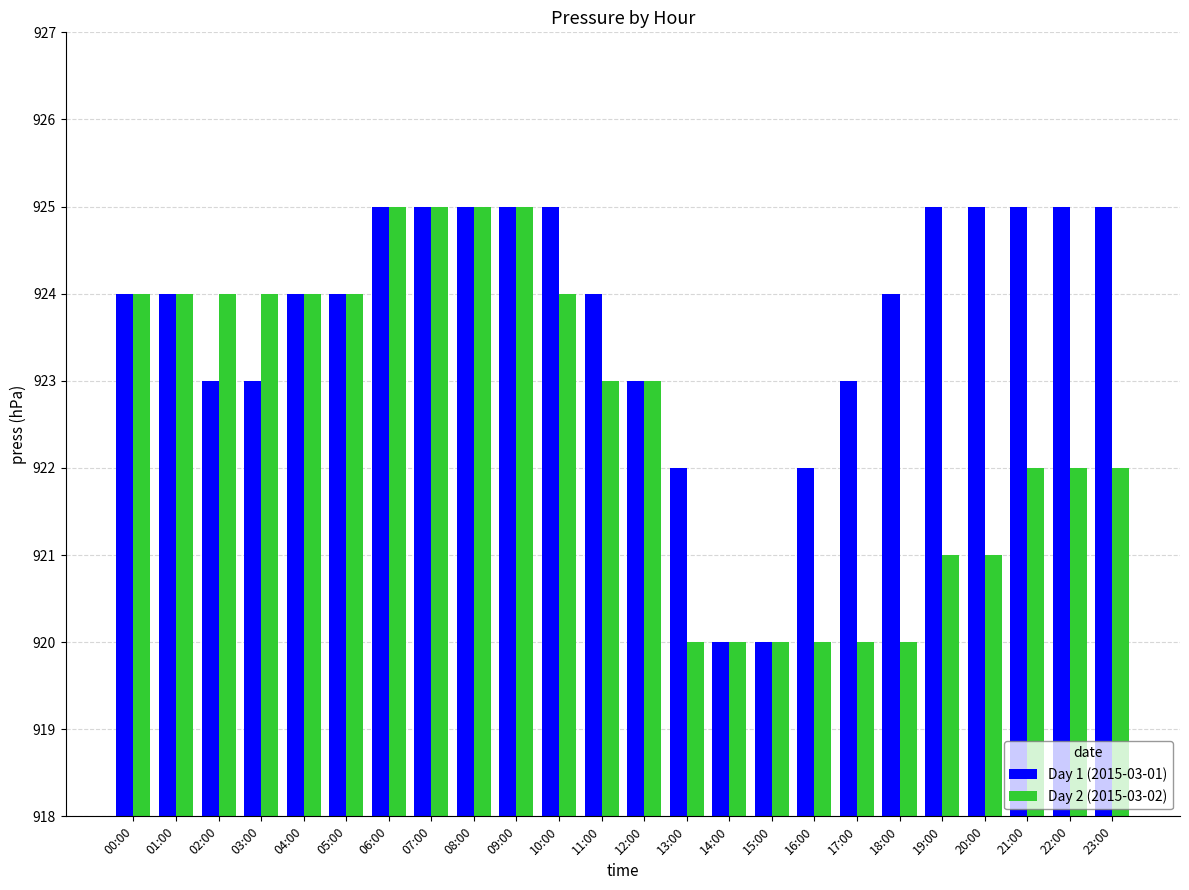

How many Day 1 (2015-03-01) values are between 923 and 925?

20